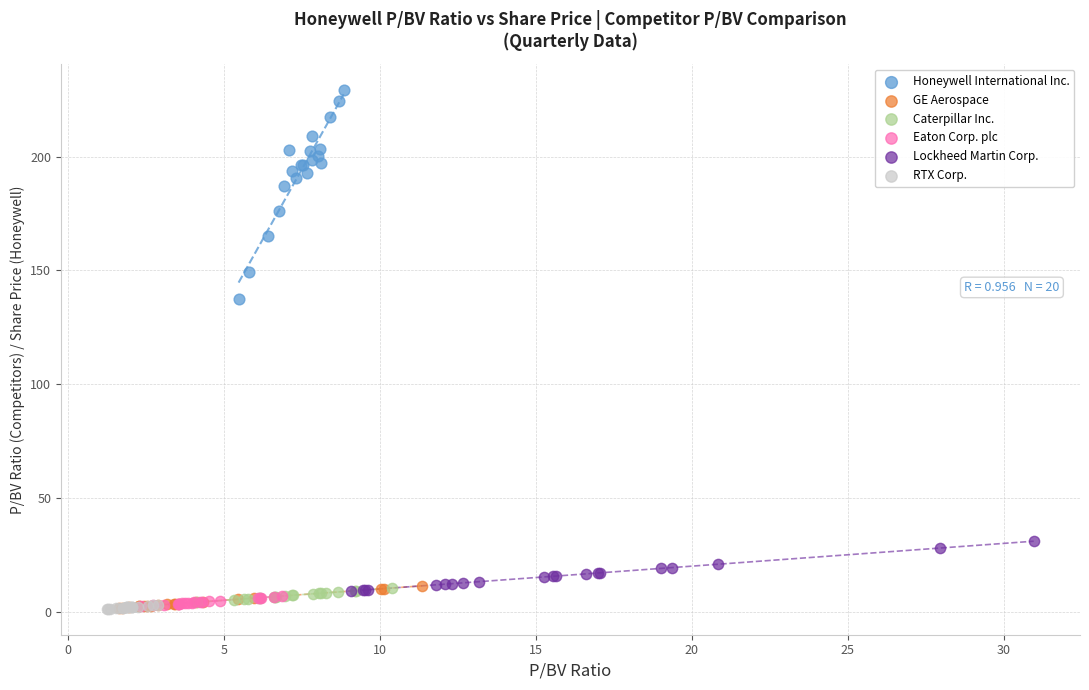

Which series has the widest spread of Y values?

Honeywell International Inc.